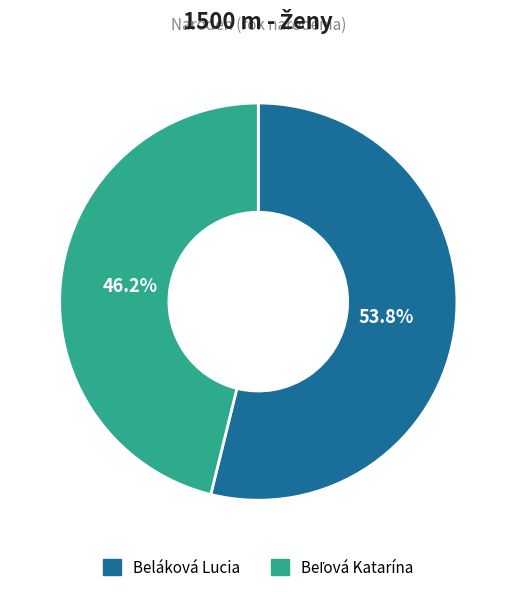

Which category has the biggest portion of the pie?

Beláková Lucia